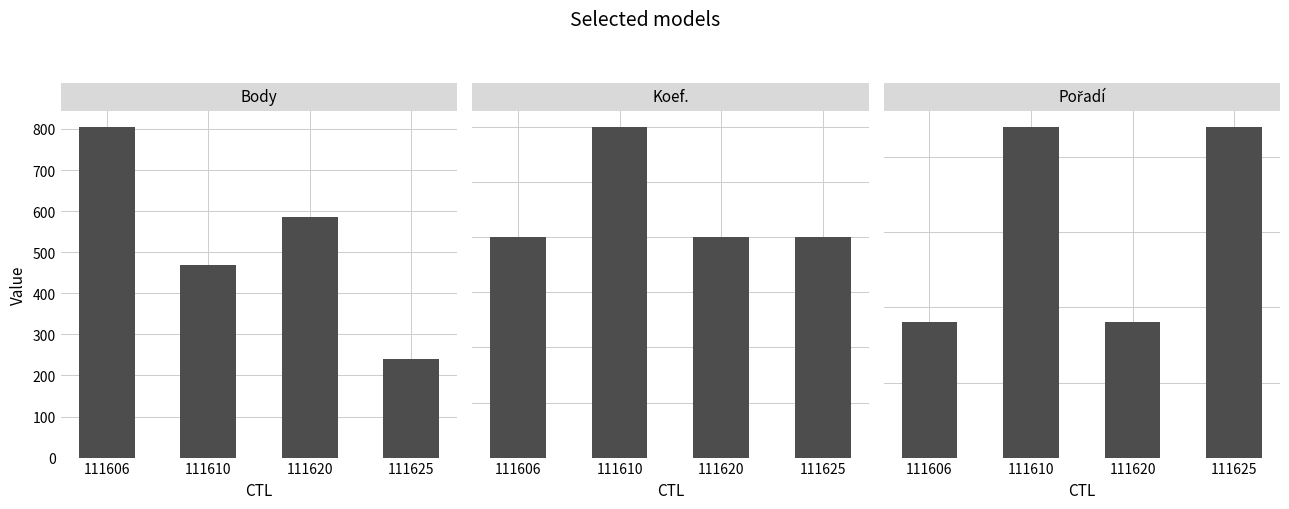

What is the total value across all series at 111610?

495